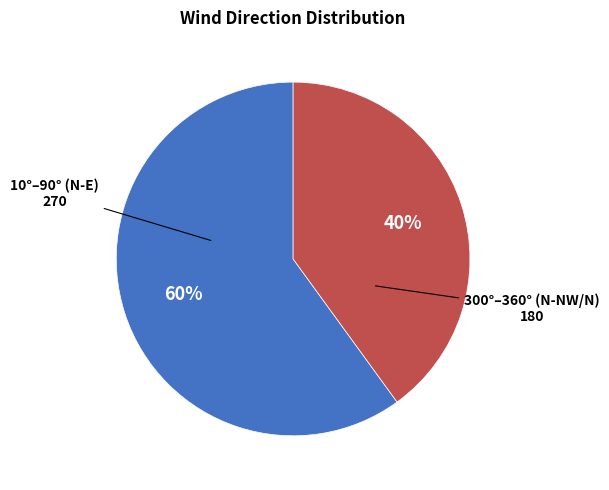

To the nearest percent, what is the average slice percentage?

50%